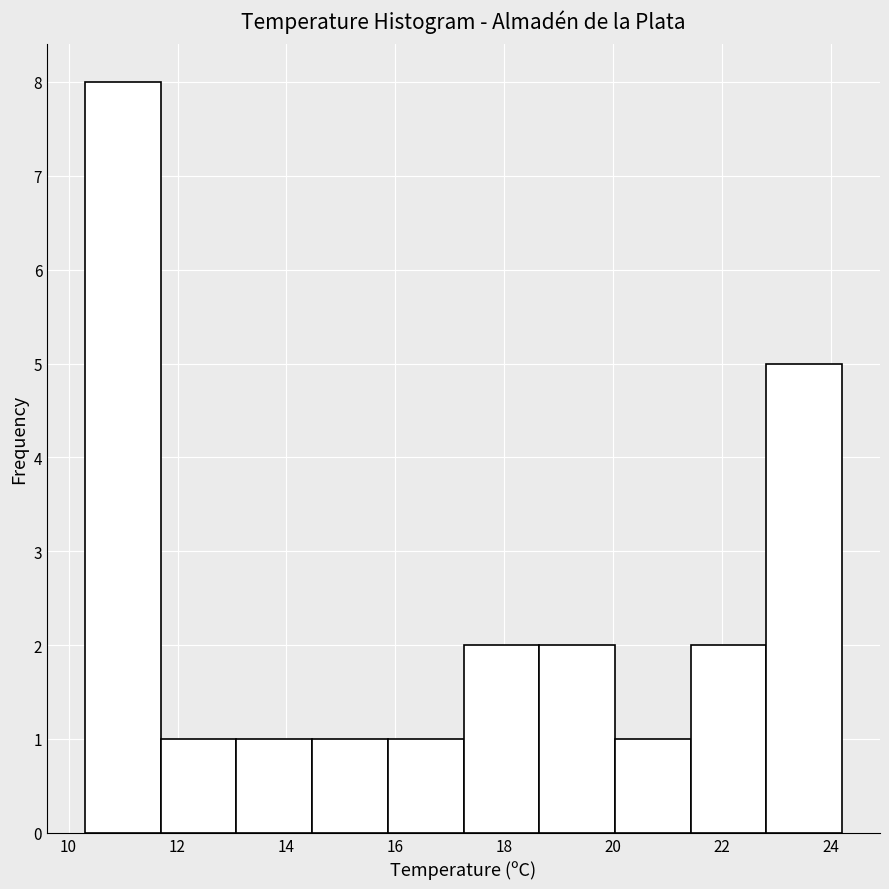

Reading left to right, transcribe this chart: for each bar, give the range it covers on the x-axis and its height. Neither the bar edges nor the heights are printed on the chart, so give them approximately, as read against the axes.

10.4 to 11.6: 8
11.6 to 13.0: 1
13.0 to 14.4: 1
14.4 to 15.8: 1
15.8 to 17.2: 1
17.2 to 18.6: 2
18.6 to 20.0: 2
20.0 to 21.4: 1
21.4 to 22.8: 2
22.8 to 24.2: 5